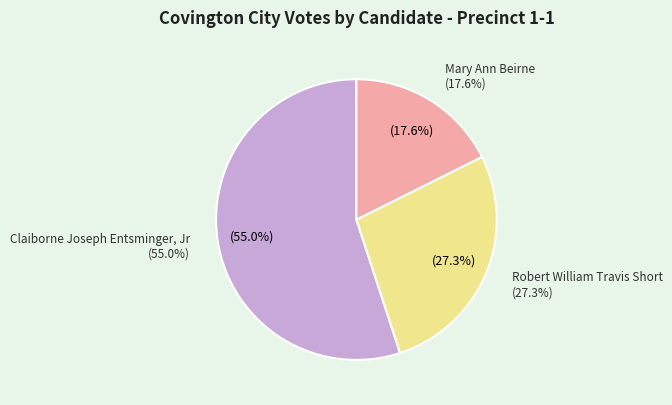

Combined, do Robert William Travis Short and All Others account for over 50%?

No